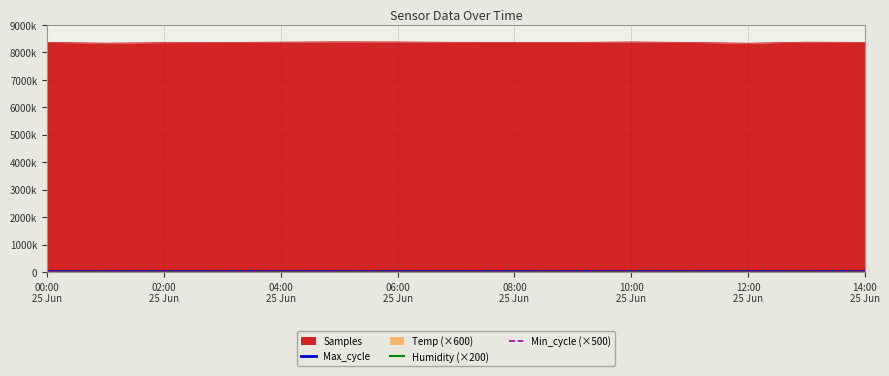

The value of Max_cycle at 9 is 32253. True or false?

False